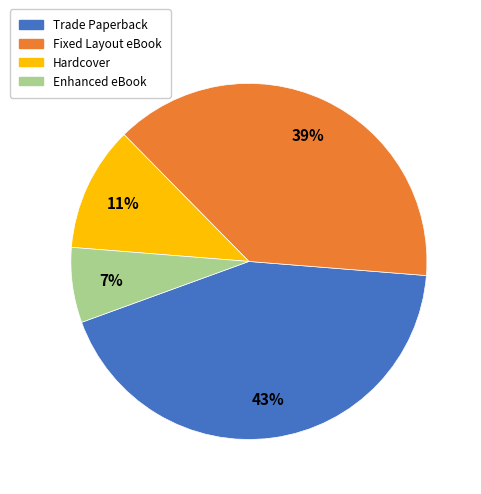

To the nearest percent, what percentage of the pie is Trade Paperback?

43%